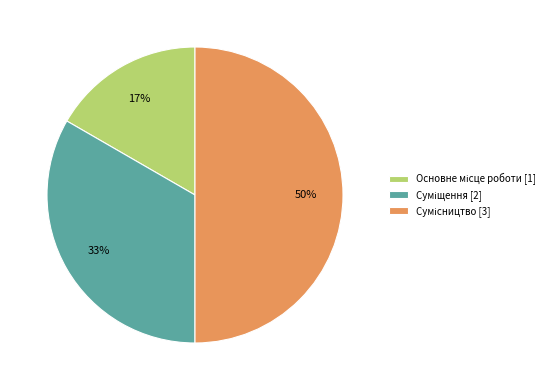

Count the number of slices in the pie.

3